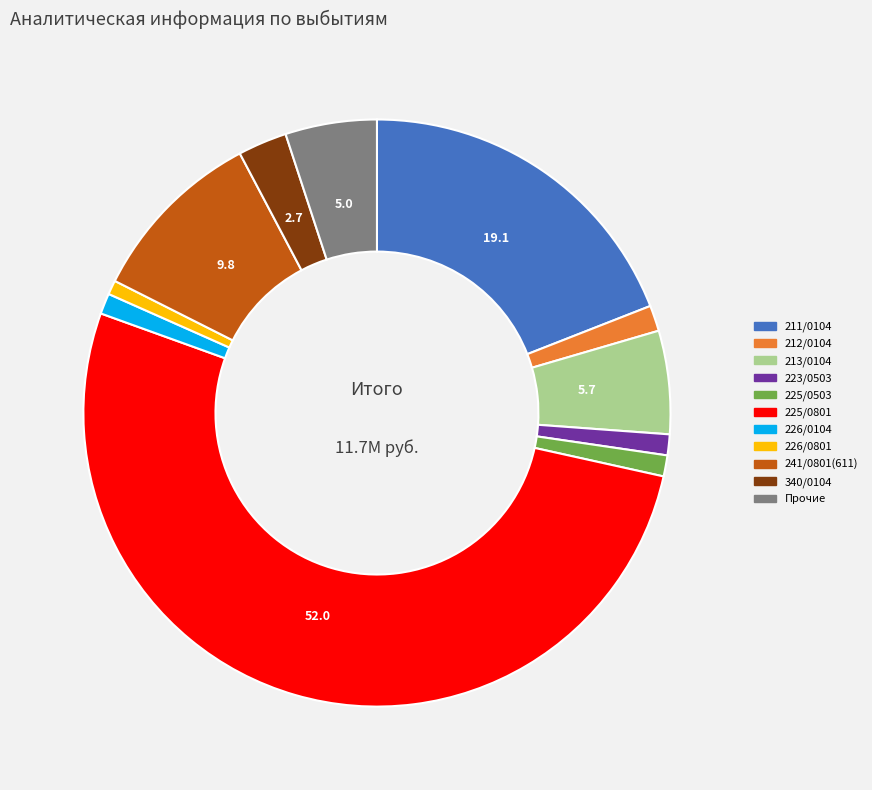

Is there a majority slice in this chart?

Yes